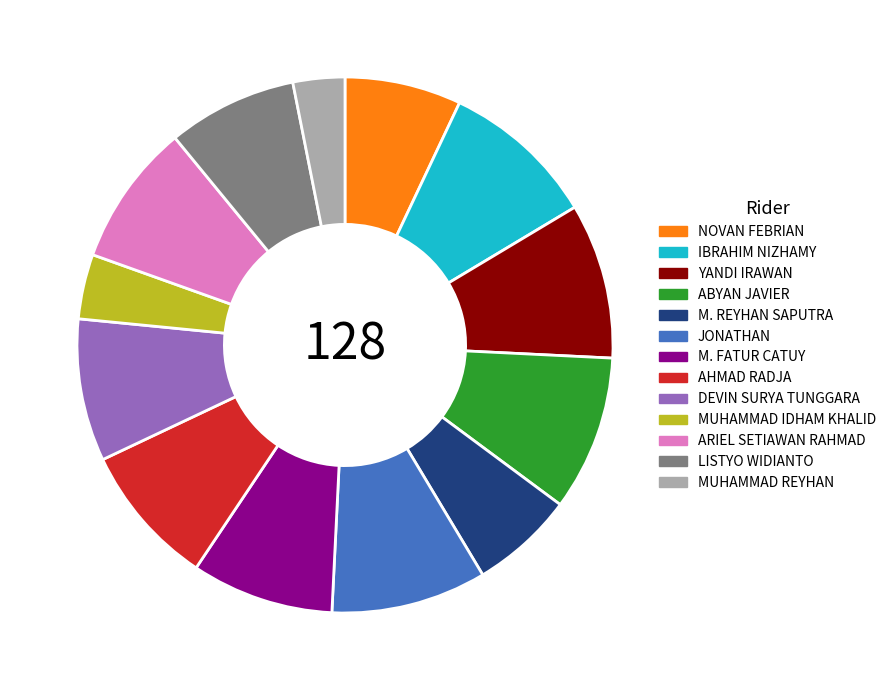

Which category has the smallest portion of the pie?

MUHAMMAD REYHAN